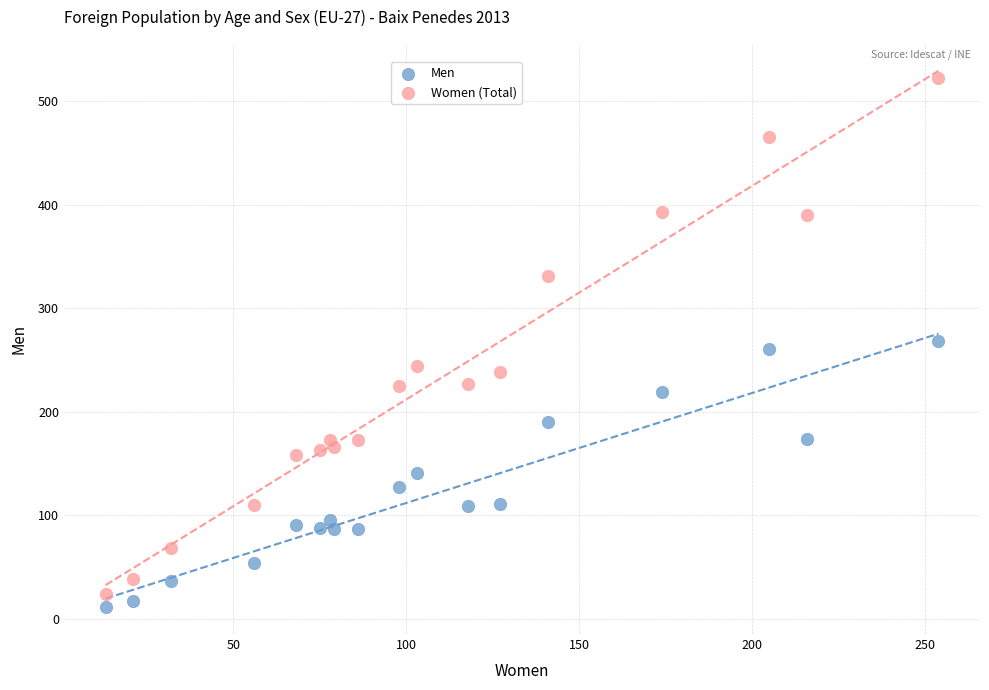

Which series reaches the maximum Y coordinate?

Women (Total)